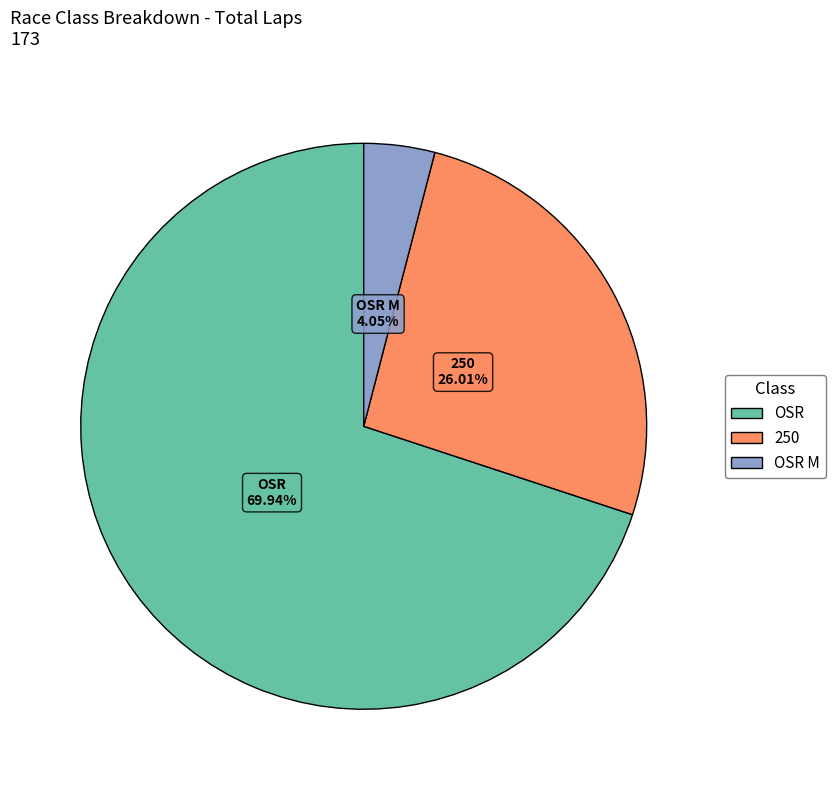

Is there any slice that represents more than half of the pie?

Yes